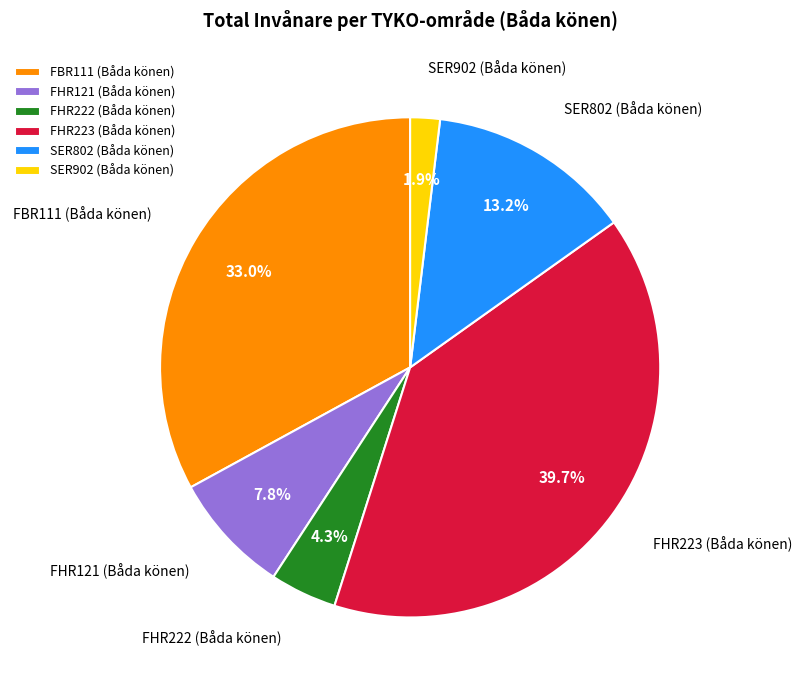

Combined, what portion of the pie is FBR111 (Båda könen) and FHR222 (Båda könen)?

37.3%